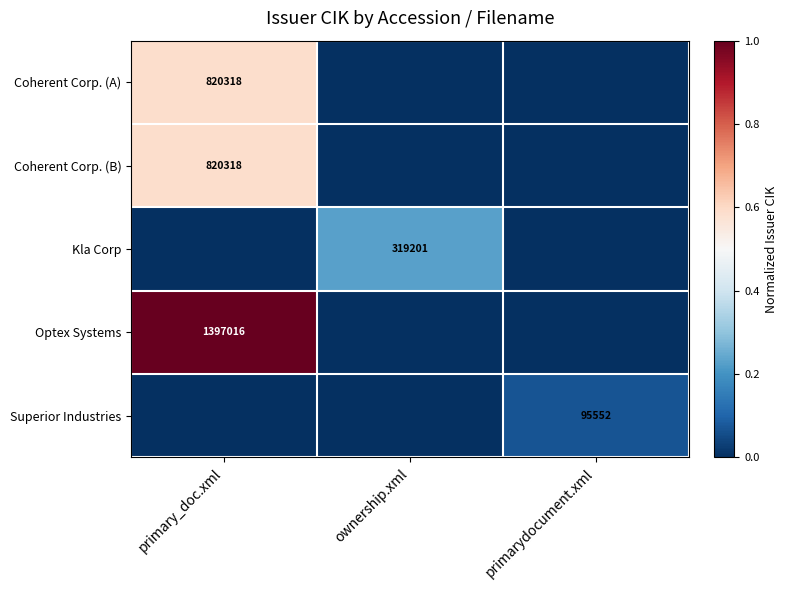

The value of Optex Systems at primary_doc.xml is 2297940. True or false?

False